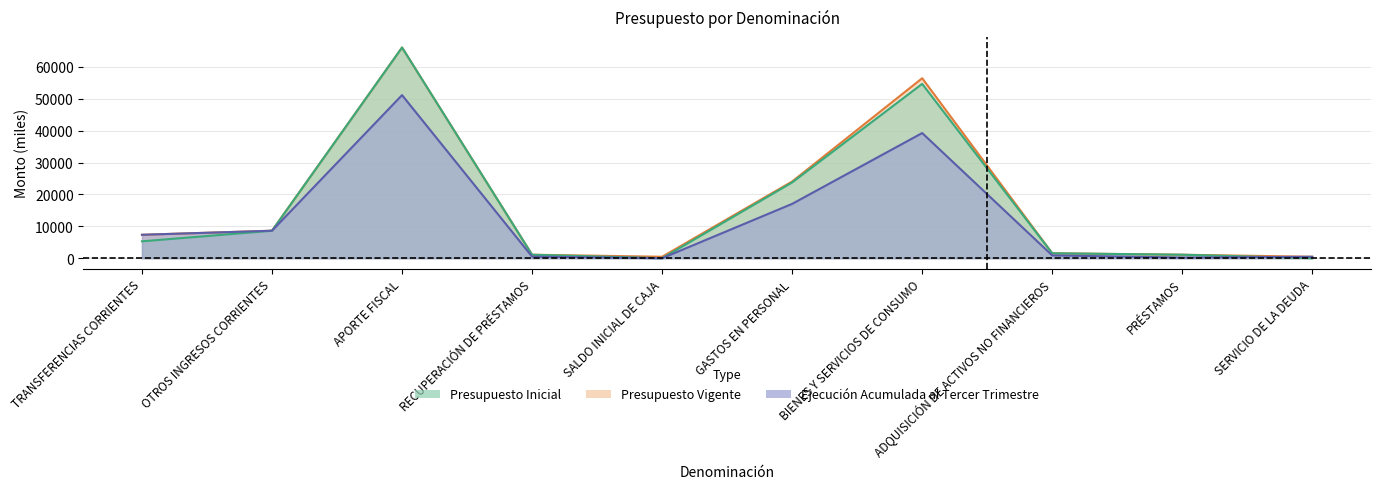

What is the label of the 5th point from the right?

GASTOS EN PERSONAL